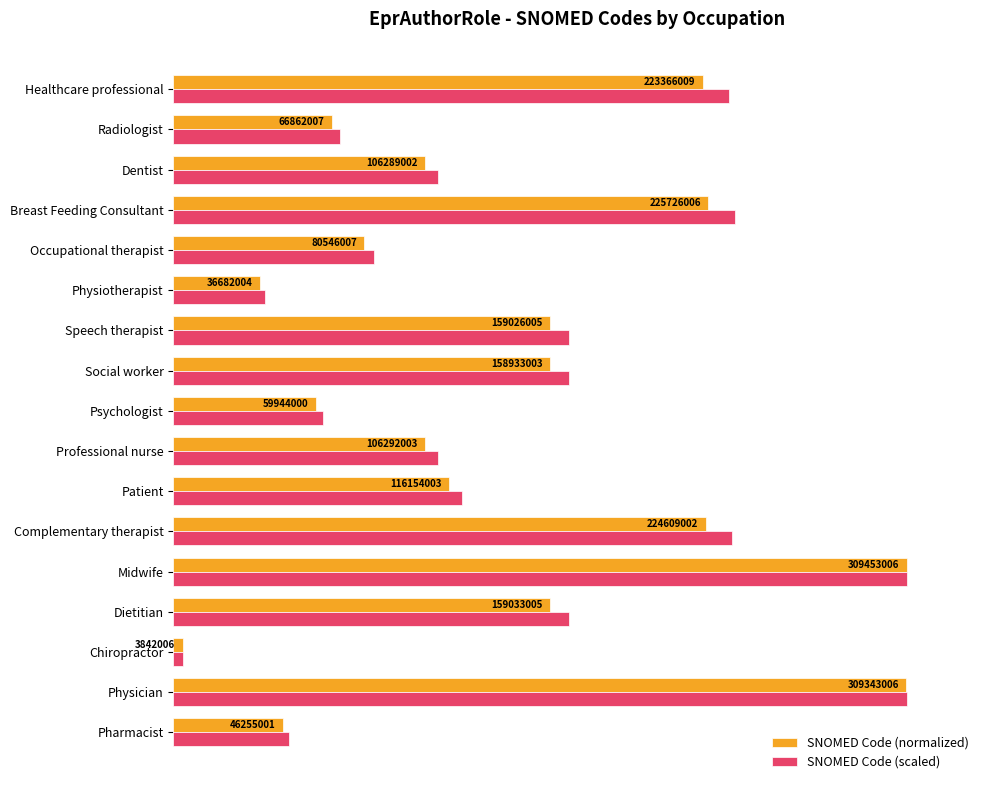

List the series in order of their peak value, lowest first.

SNOMED Code (normalized), SNOMED Code (scaled)